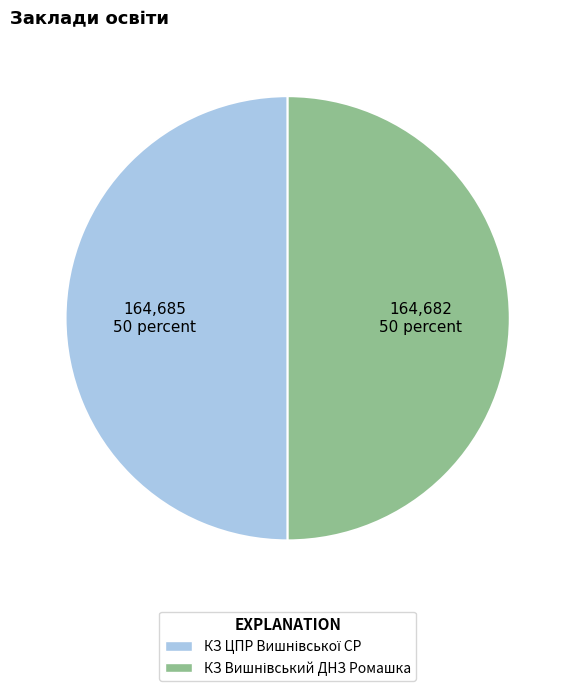

What is the ratio of the value at КЗ Вишнівський ДНЗ Ромашка to the value at КЗ ЦПР Вишнівської СР?

1.0